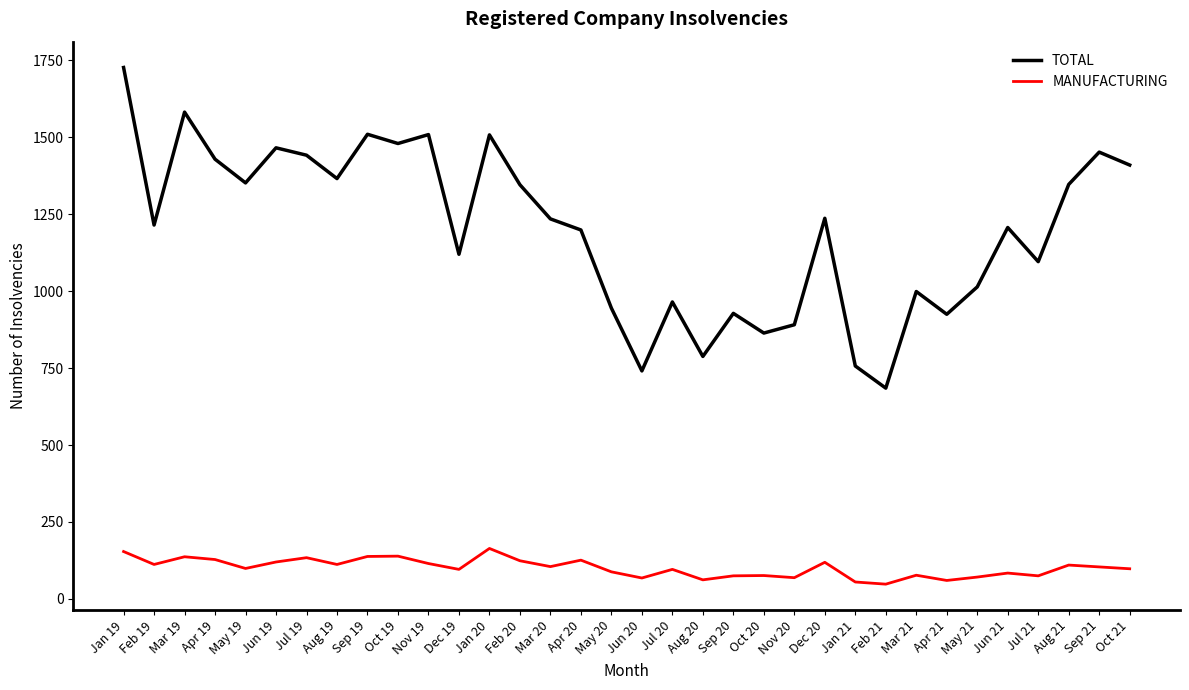

At which label does TOTAL reach its minimum?

Feb 21